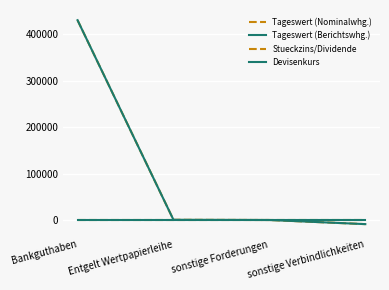

Is this an area chart (filled region under the line)?

No